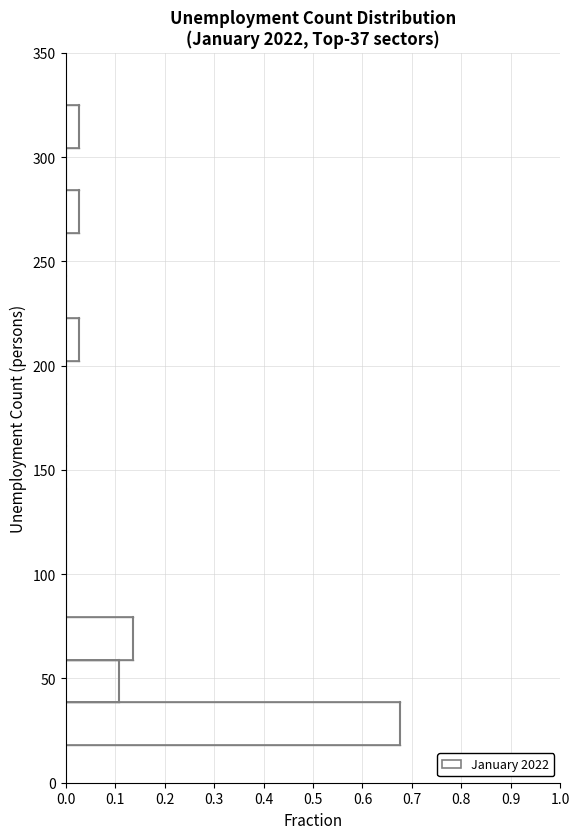

Reading bottom to top, list every bar in this chart as the range it spans on the y-axis followed by its length. Neither the bar edges nor the lengths are printed on the chart, so give them approximately, as read against the axes.

20 to 40: 0.68
40 to 60: 0.11
60 to 80: 0.14
80 to 100: 0
100 to 120: 0
120 to 140: 0
140 to 160: 0
160 to 180: 0
180 to 200: 0
200 to 225: 0.03
225 to 245: 0
245 to 265: 0
265 to 285: 0.03
285 to 305: 0
305 to 325: 0.03